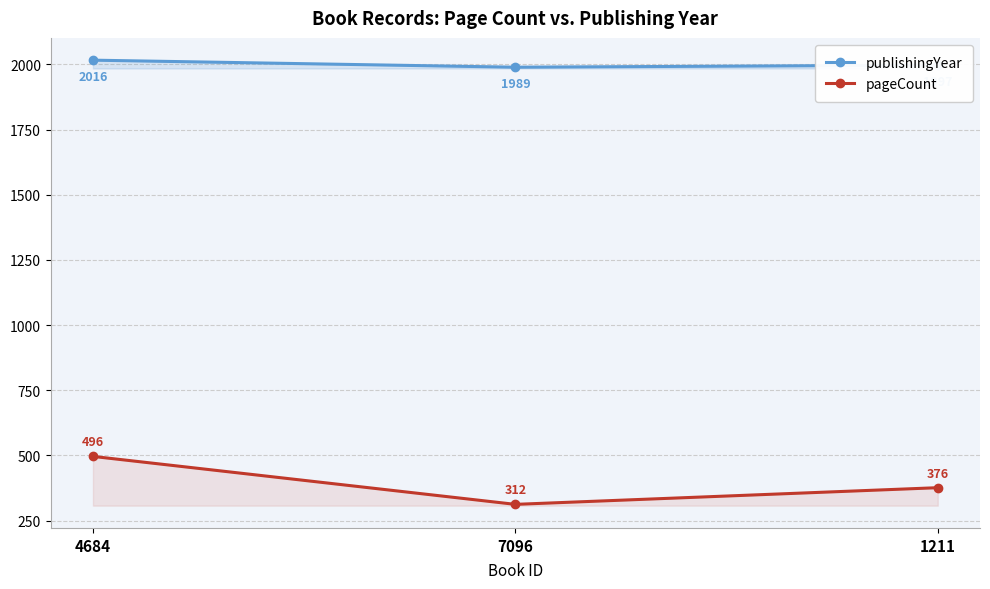

Is it true that pageCount equals 114 at 1211?

False